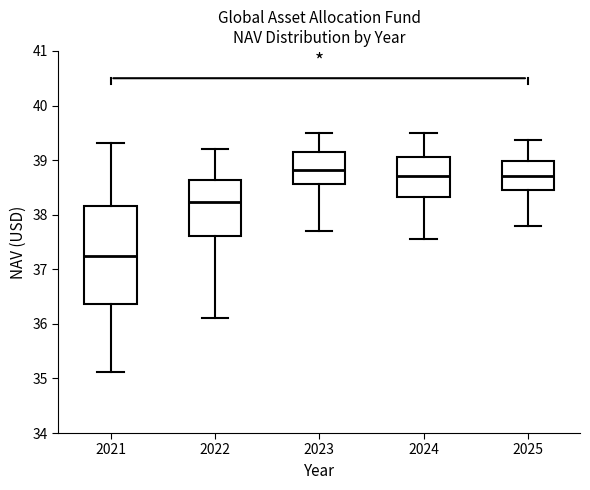

Which box has the lowest median line?

2021